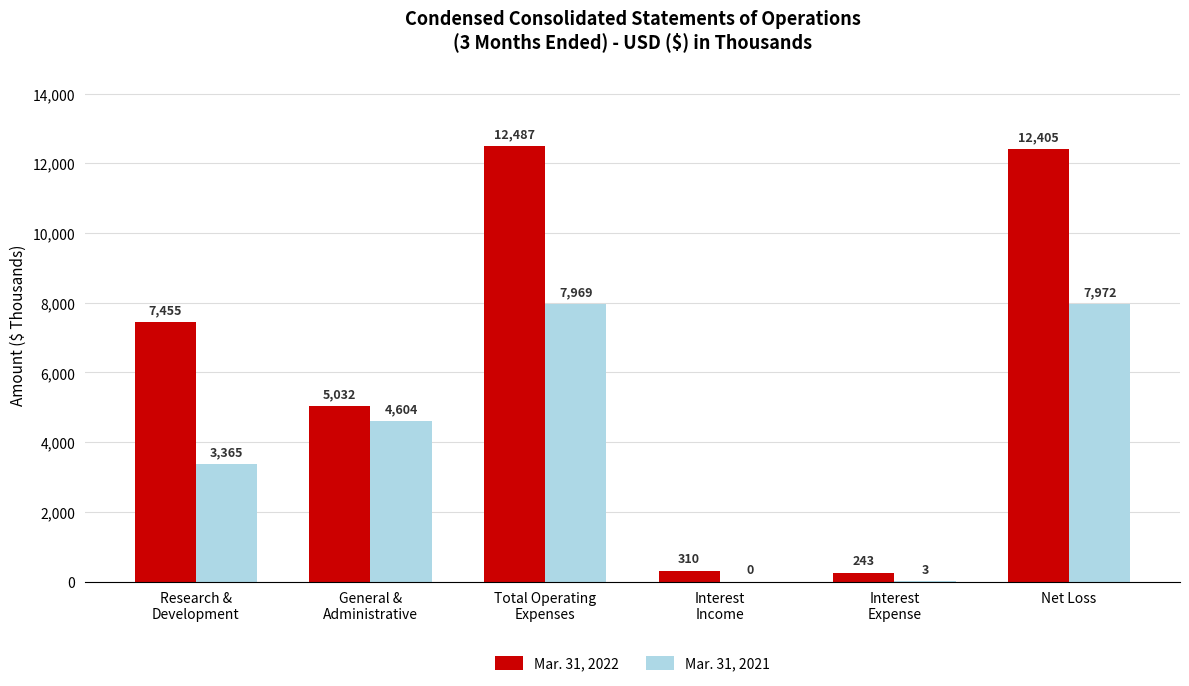

What is the difference between the Mar. 31, 2021 values at Interest
Income and General &
Administrative?

4604